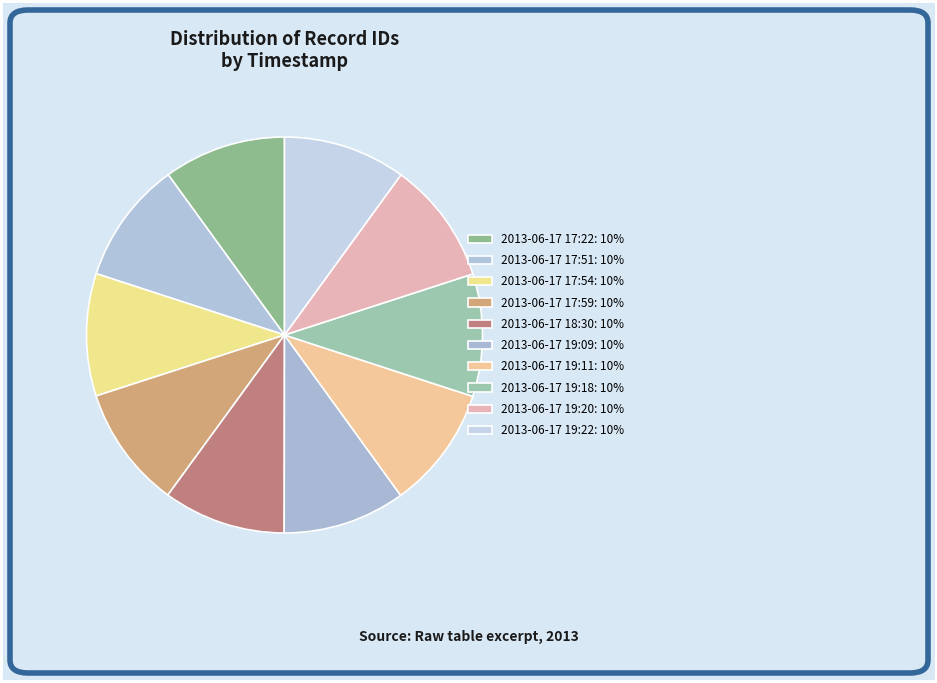

How many segments does this pie chart have?

10